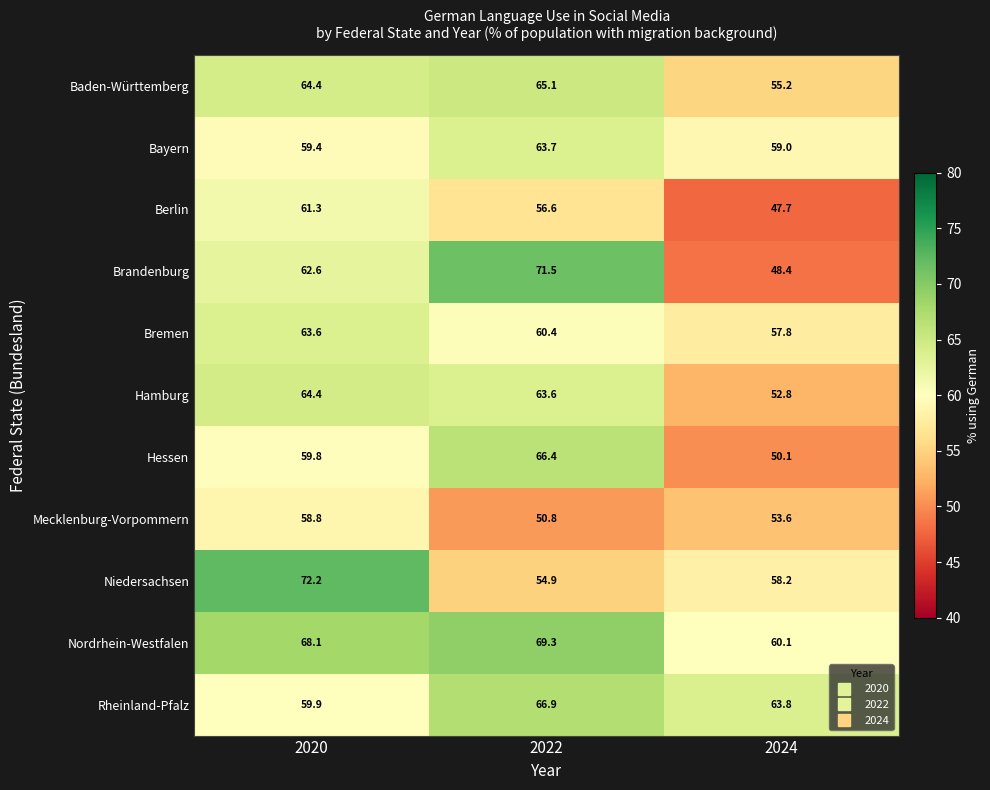

How many categories are shown in the chart?

3